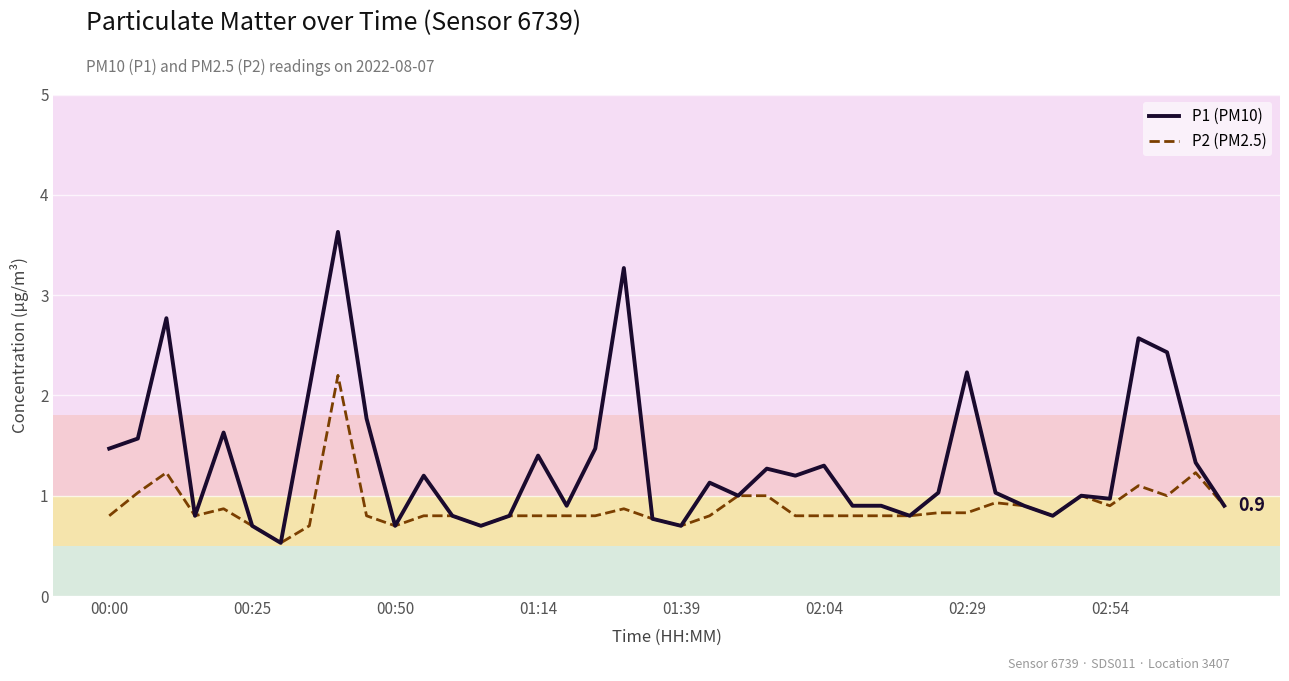

Which series has the largest range (max minus min)?

P1 (PM10)